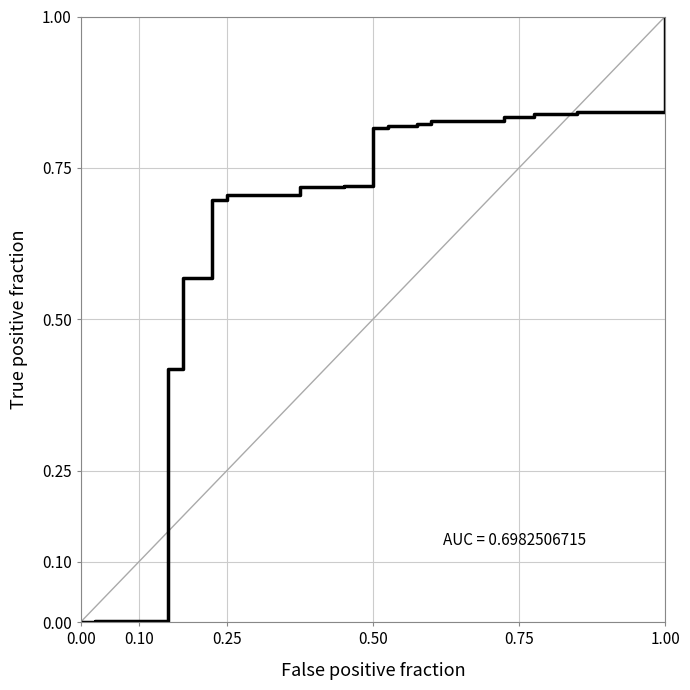

What is the difference between the maximum and minimum values?

1.0